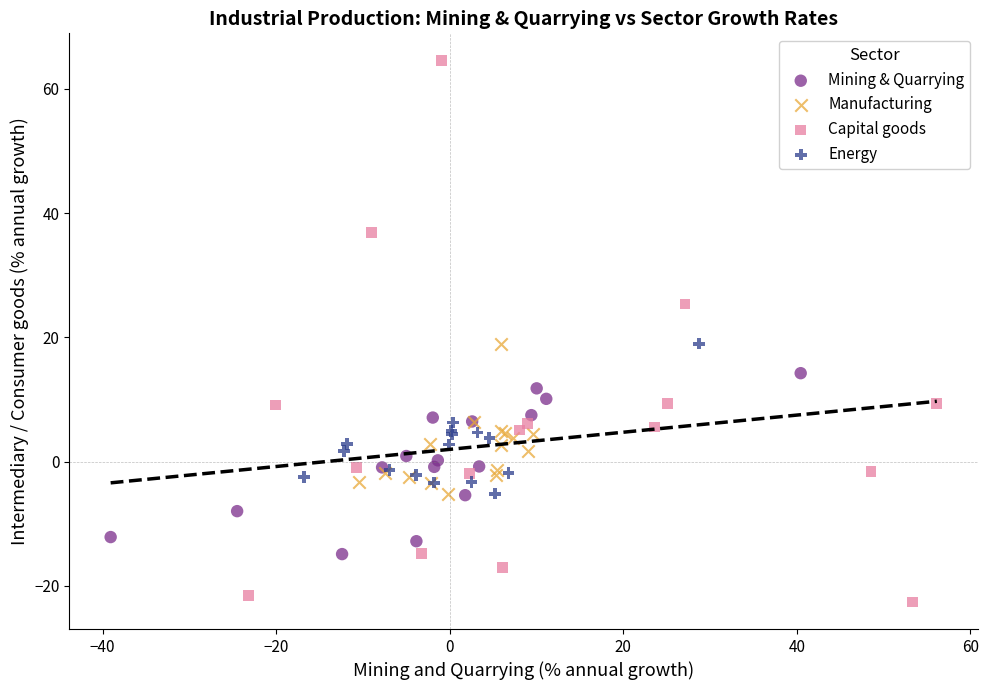

Which series has the largest Y range (max minus min)?

Capital goods